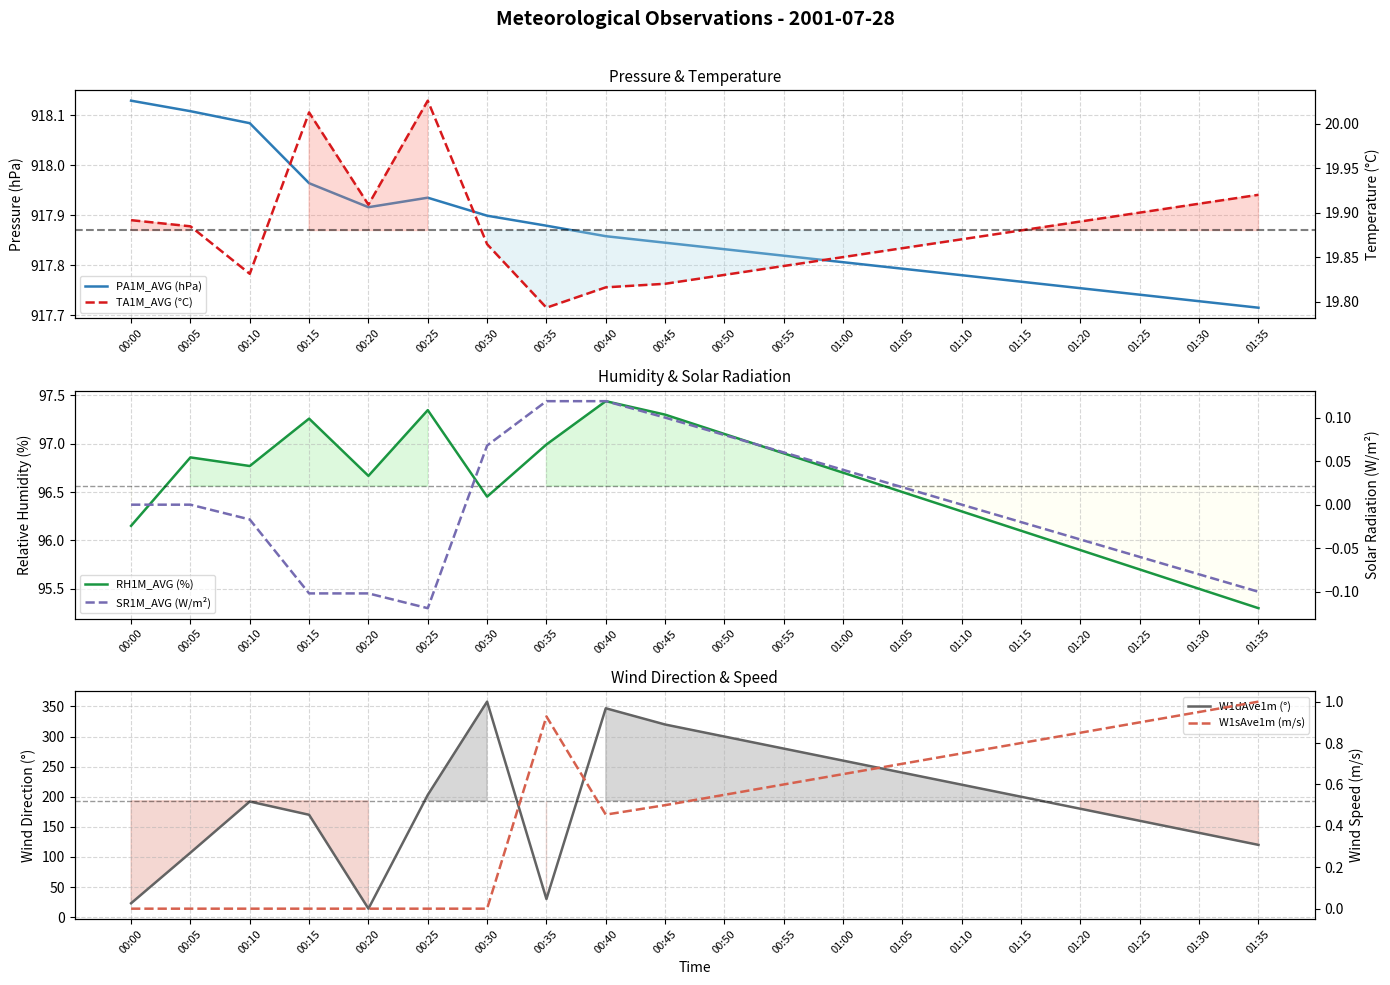

True or false: TA1M_AVG (°C) has a value of 33.9 at 00:00.

False